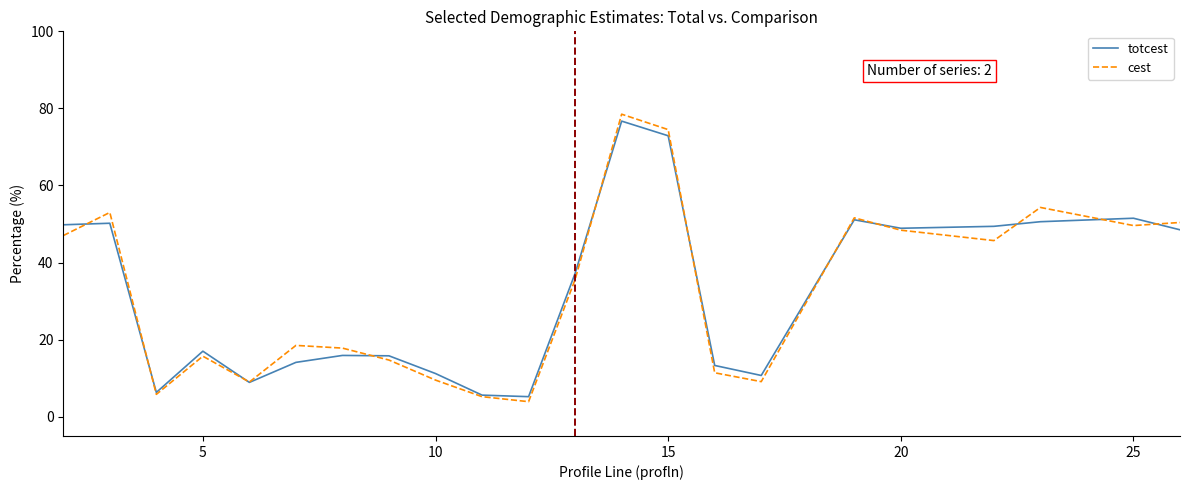

What is the smallest value displayed?

3.9